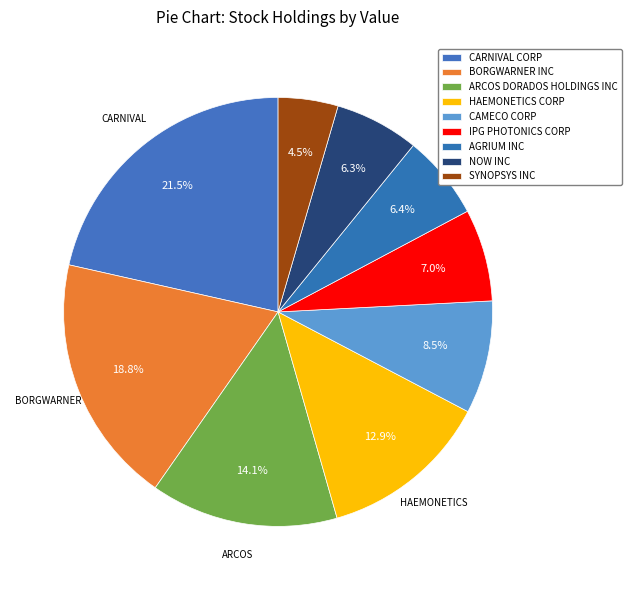

What is the largest slice in the pie chart?

CARNIVAL CORP